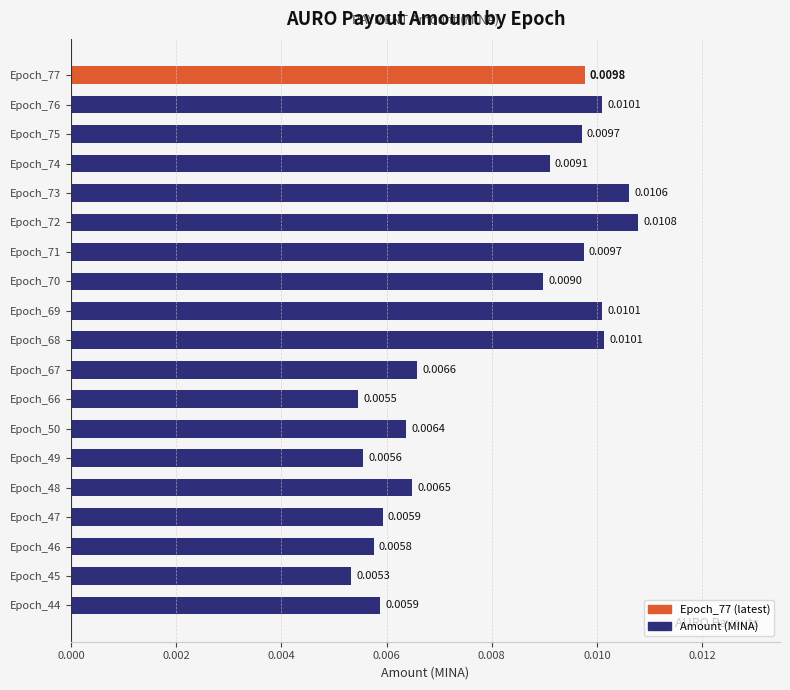

Count the number of categories in the chart.

19